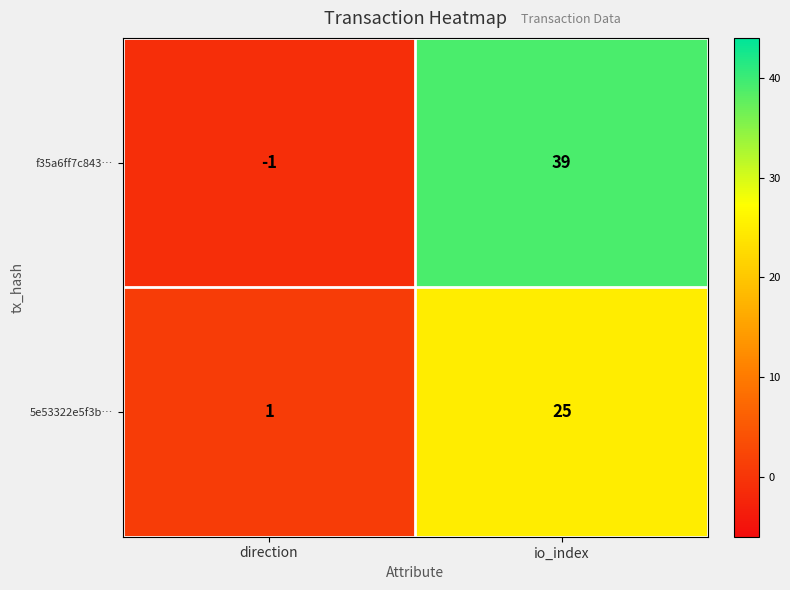

How many categories are shown in the chart?

2